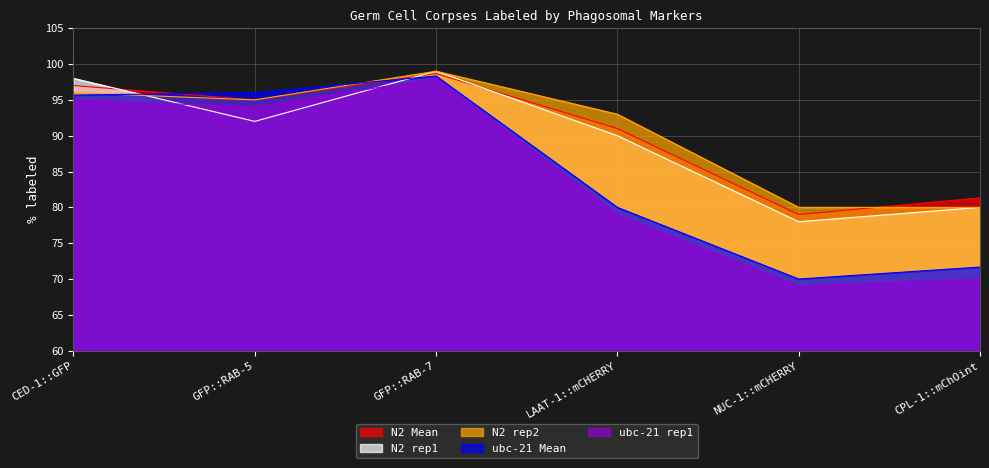

How many data points in ubc-21 rep1 are less than 94?

3